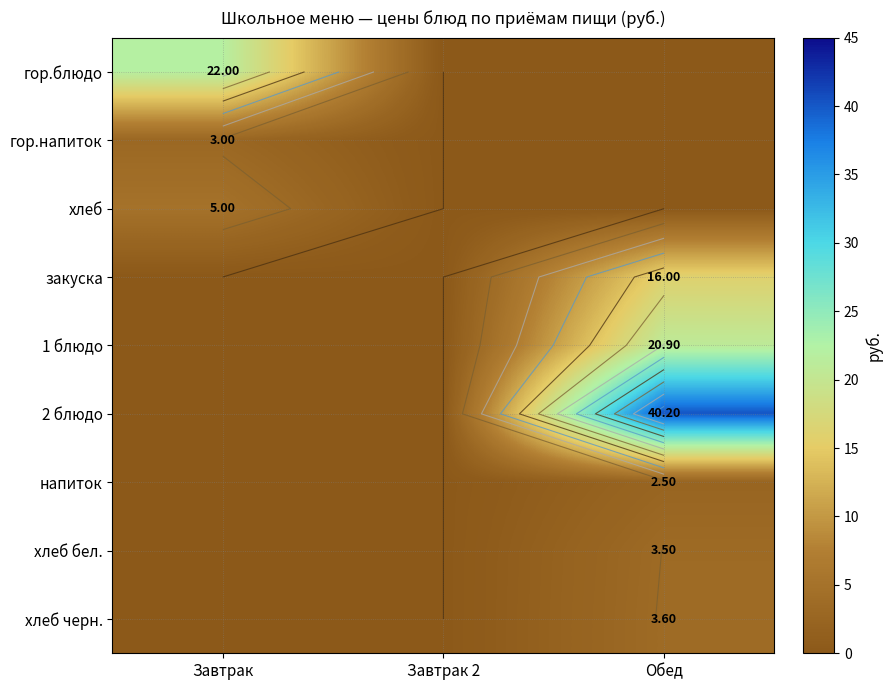

What is the sum of the закуска values at Обед and Завтрак?

16.0